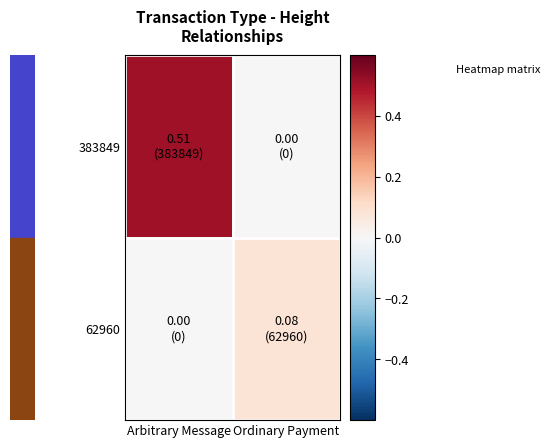

Rank the series by their average value, from lowest to highest.

62960, 383849